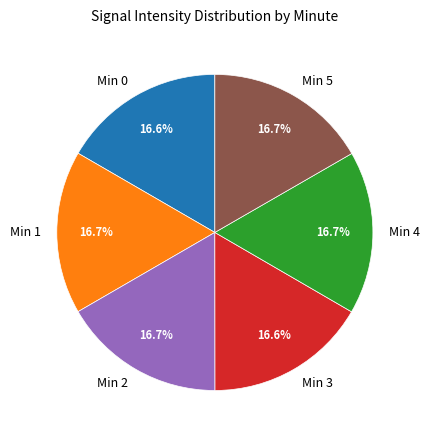

Count the number of slices in the pie.

6